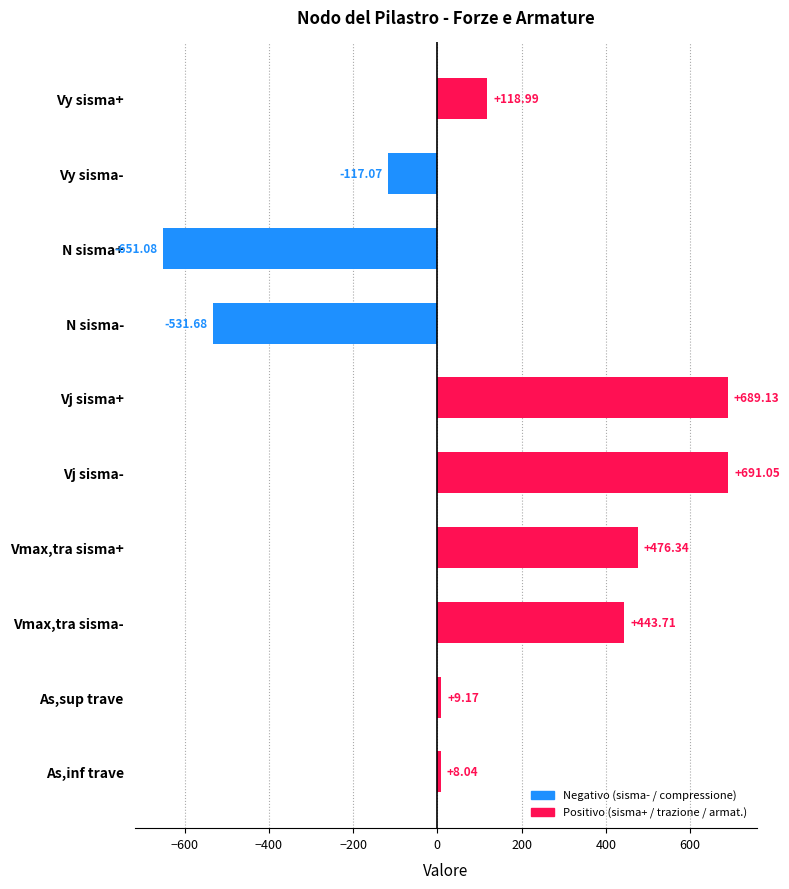

Where is the data nearest to the value 19?

As,sup trave